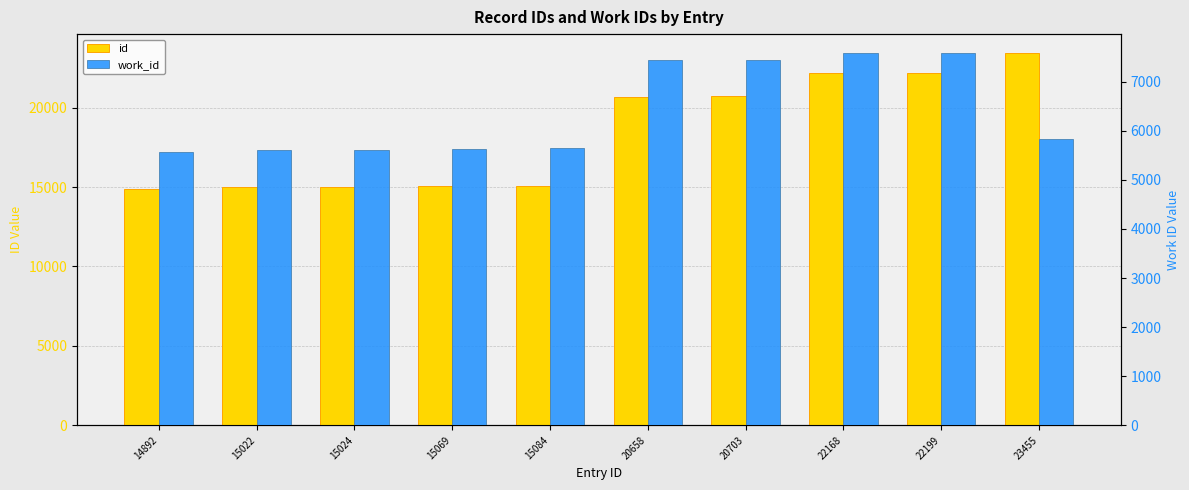

How many data points does each series have?

10